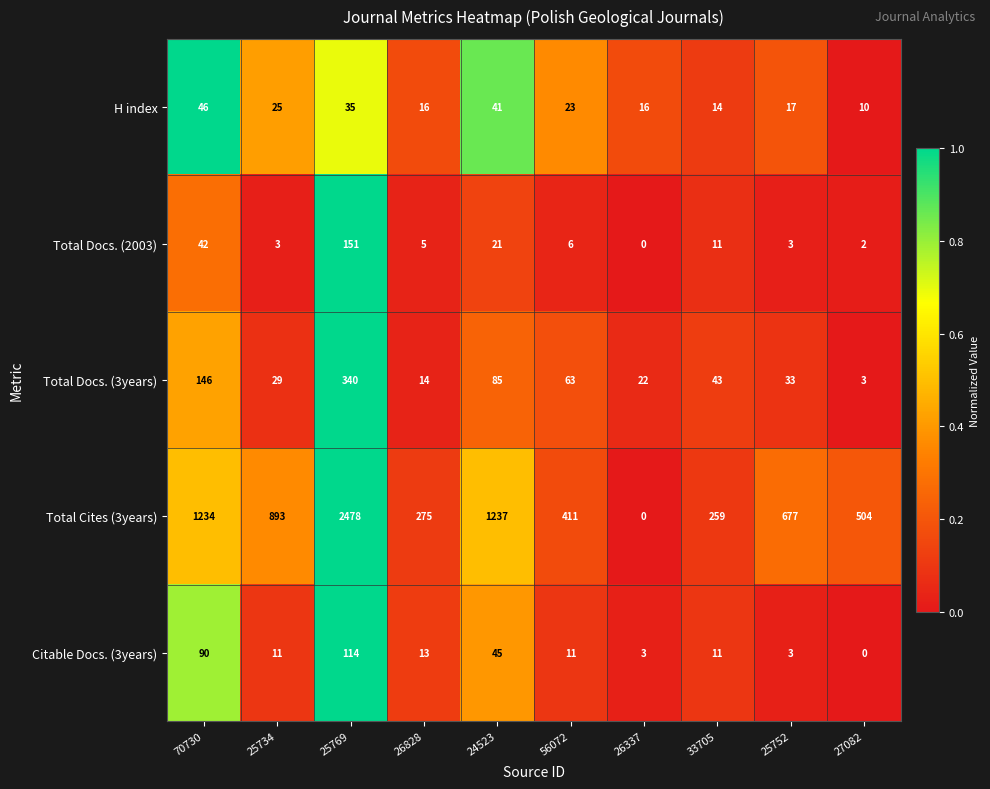

True or false: Total Docs. (2003) has a value of 6 at 33705.

False